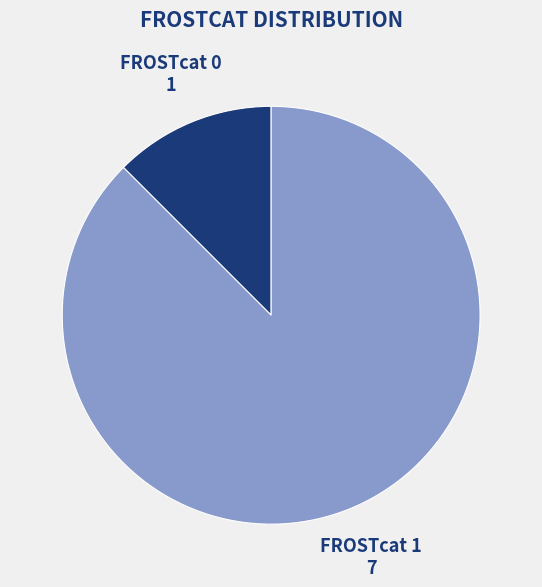

Does any single category account for the majority?

Yes